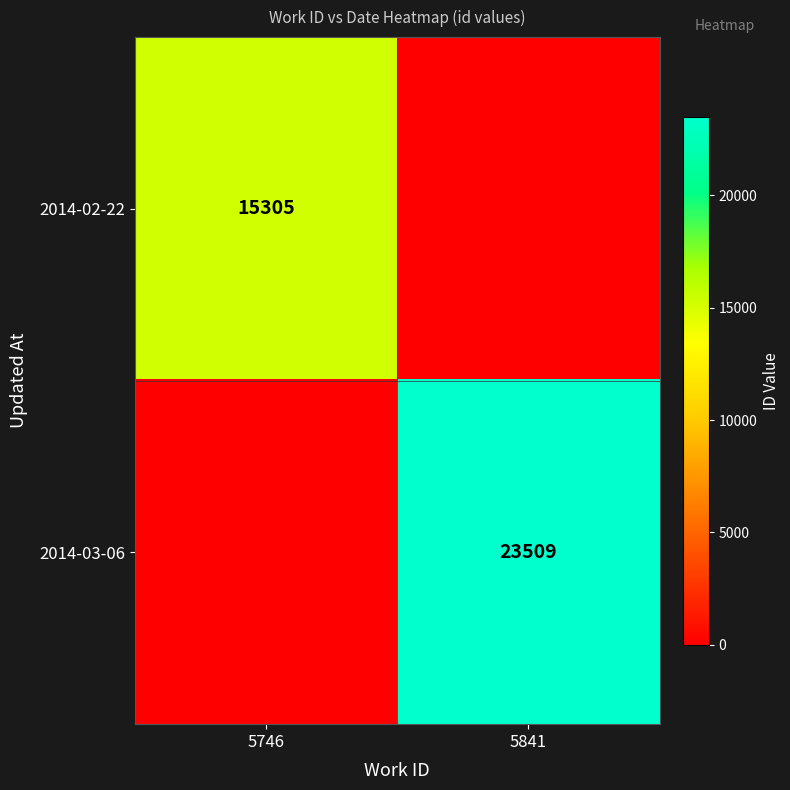

Is it true that 2014-03-06 equals 32307 at 5841?

False